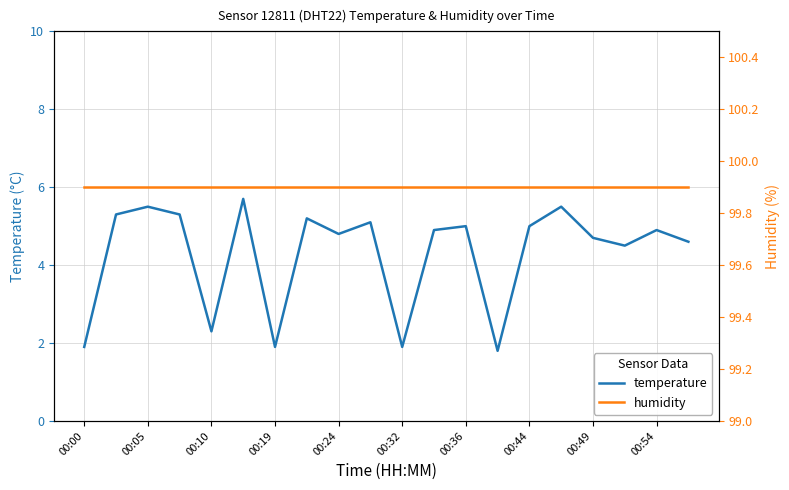

True or false: temperature and humidity cross at least once.

False